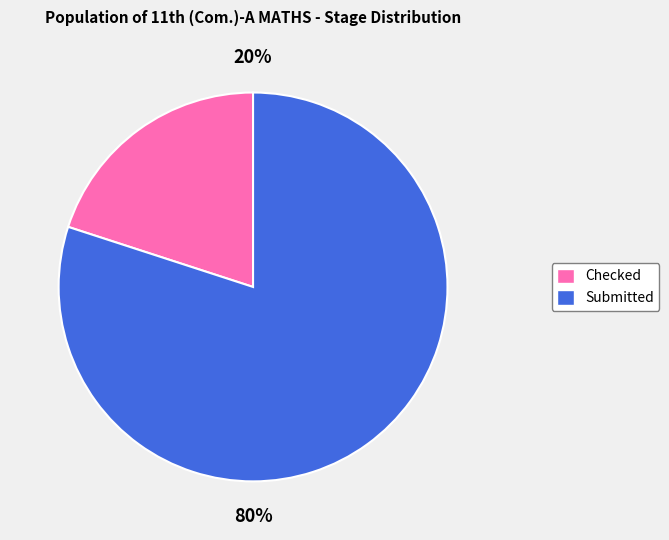

Do Submitted and Checked together represent more than half of the pie?

Yes